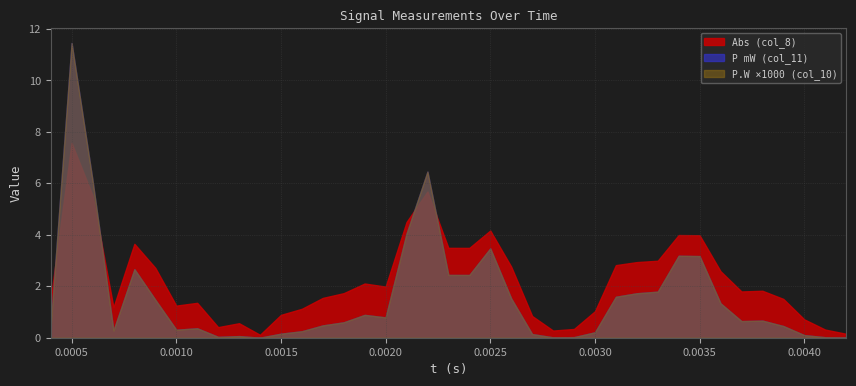

At how many categories does at least one series exceed 11?

1